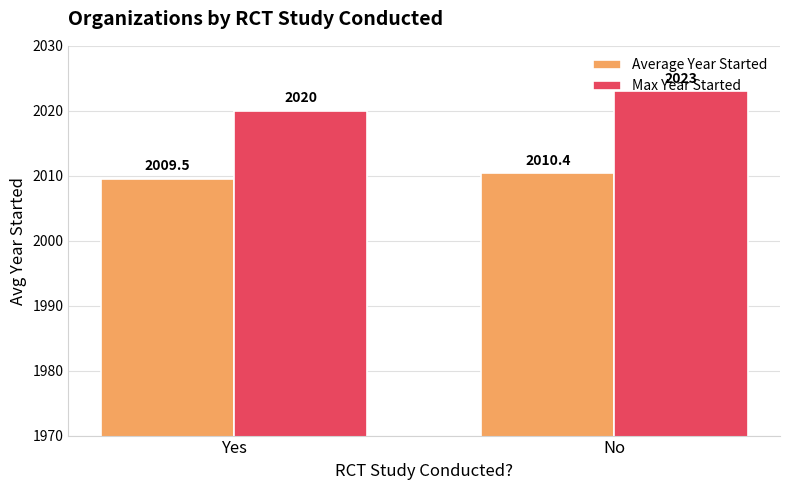

Rank the series by their maximum value, from highest to lowest.

Max Year Started, Average Year Started